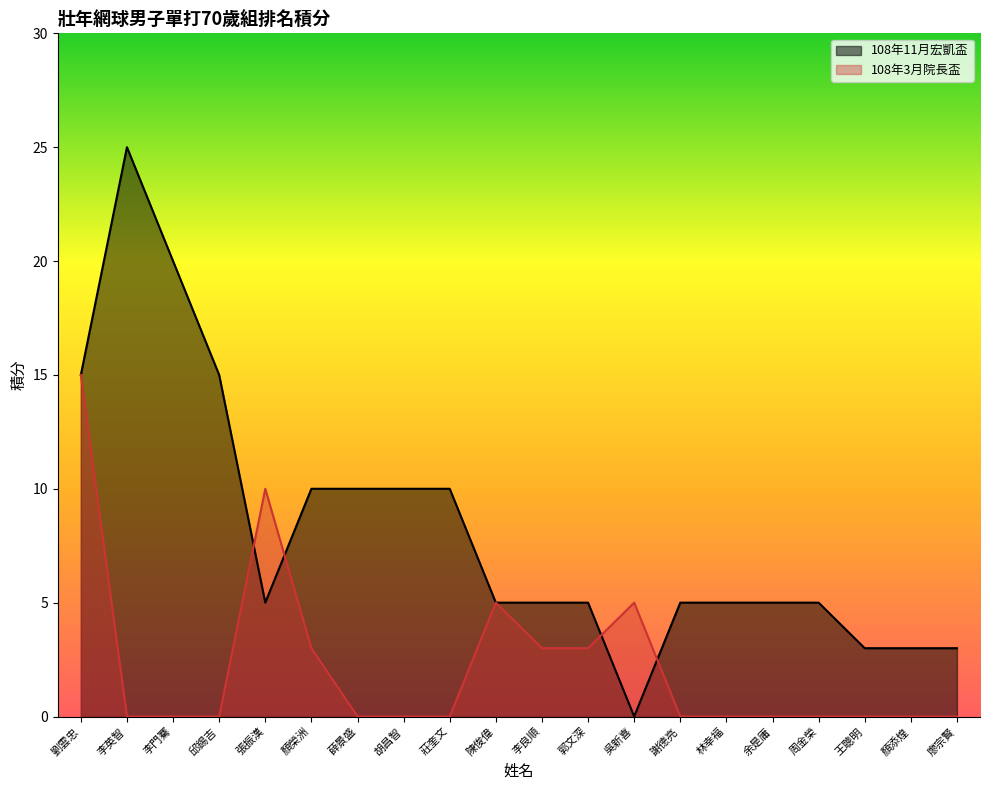

What is the label of the 19th point from the left?

顏添煌